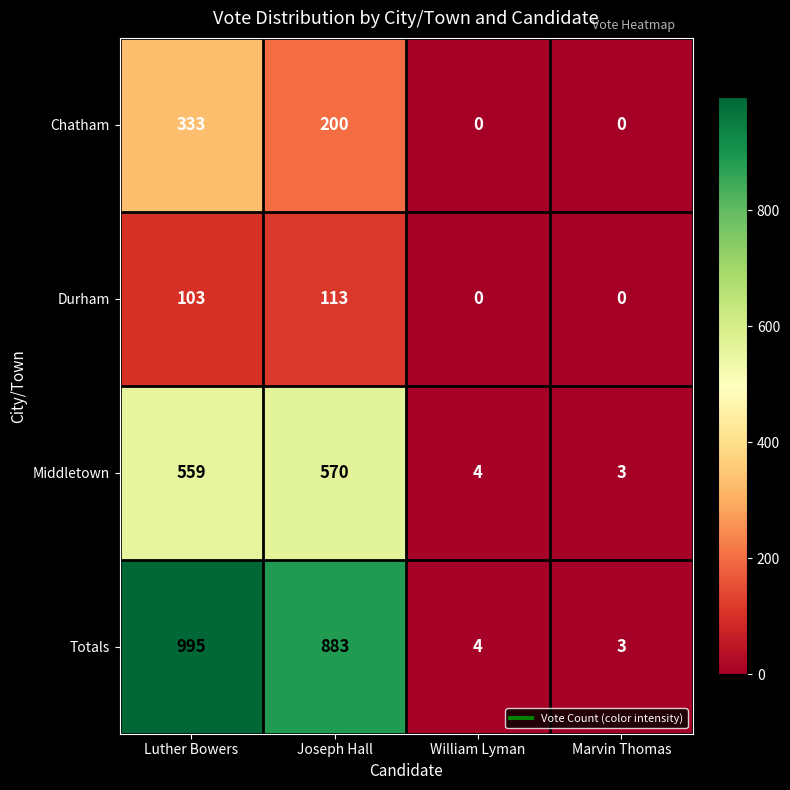

How many distinct data groups are displayed?

4